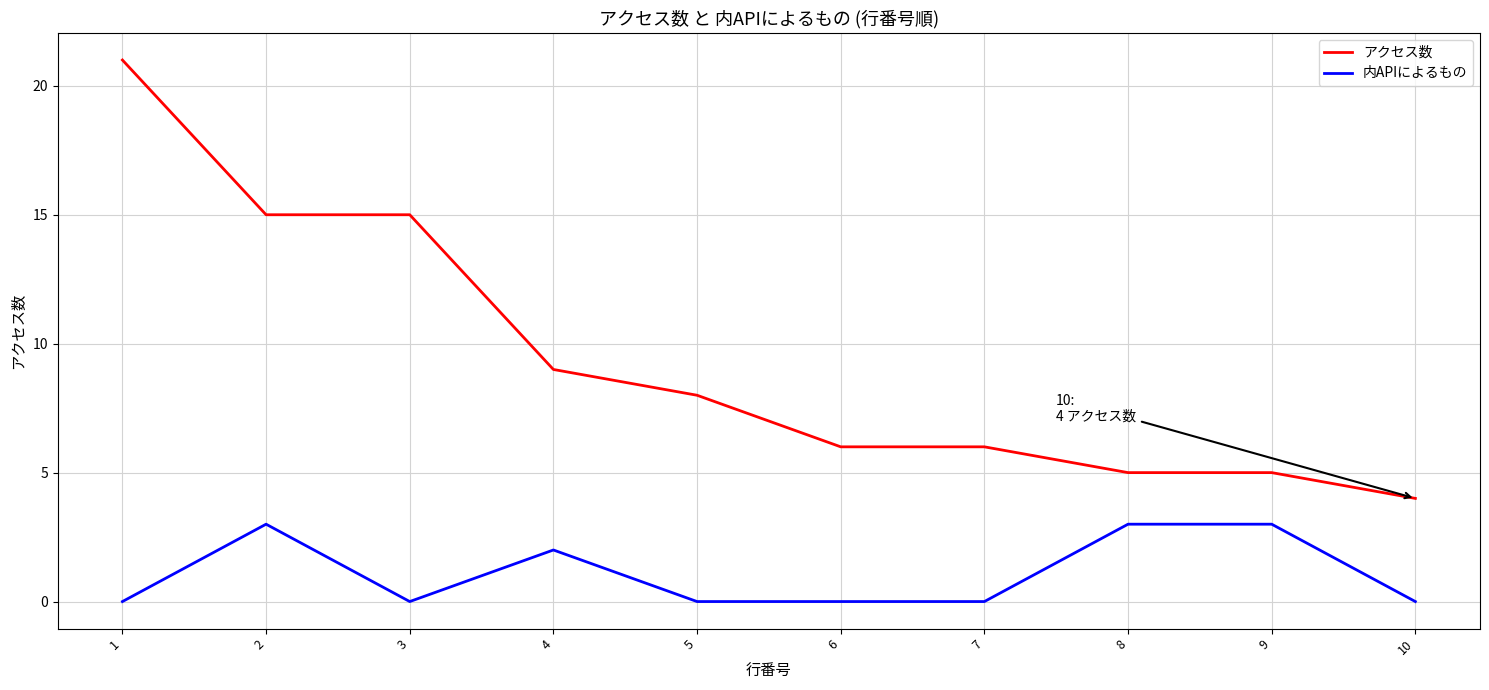

Is the value of アクセス数 at 2 greater than the value of 内APIによるもの at 5?

Yes